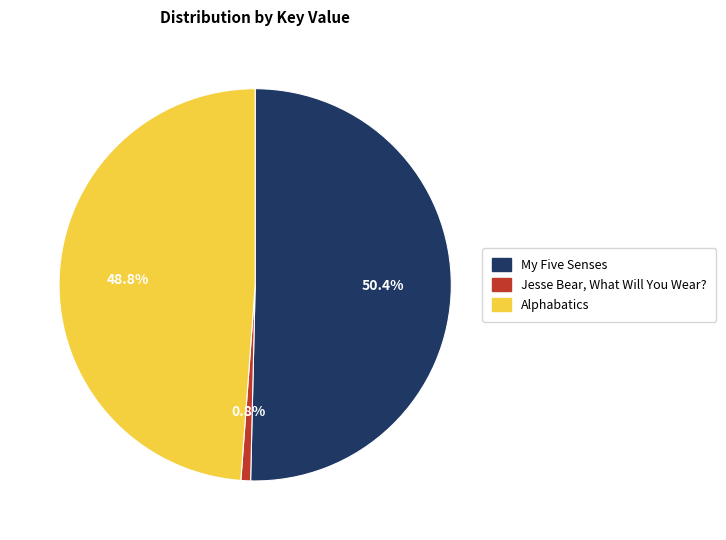

How many slices are in this pie chart?

3